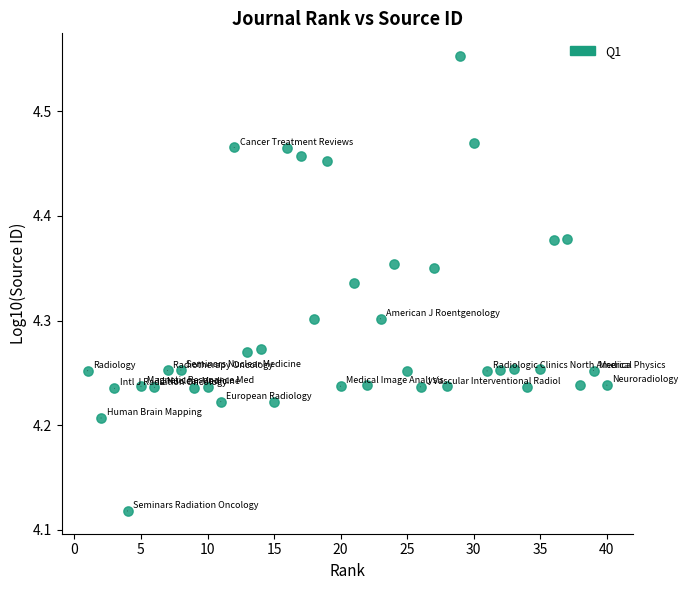

What is the range of Y values (max minus min)?

0.4